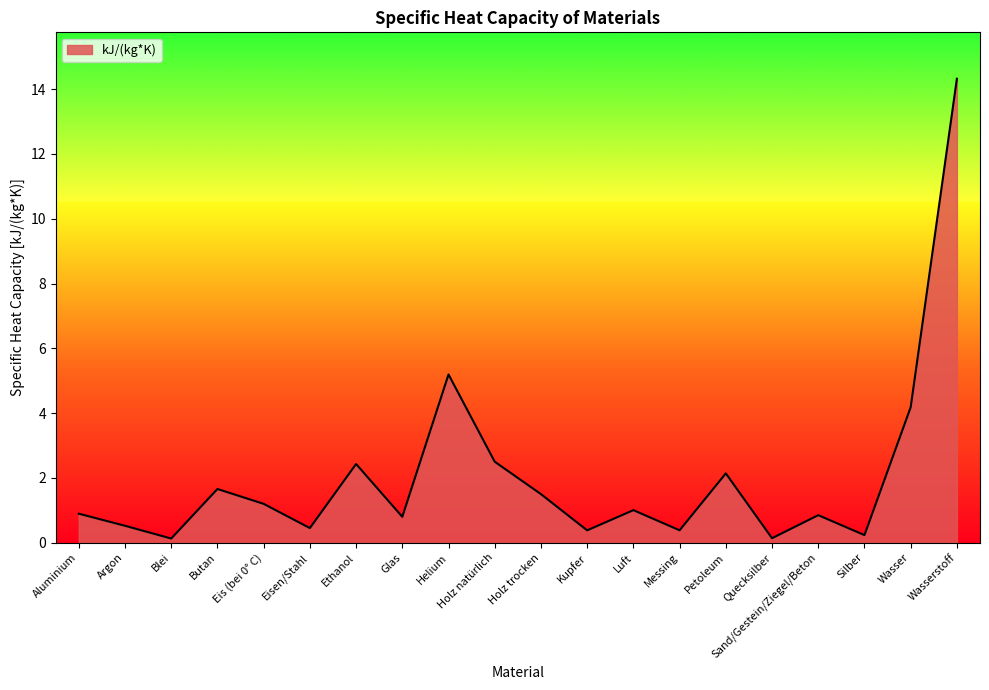

How many lines are shown in the chart?

1